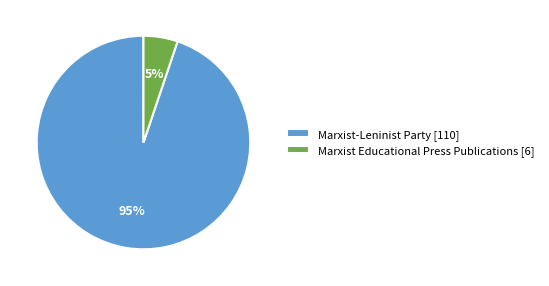

Is there a majority slice in this chart?

Yes